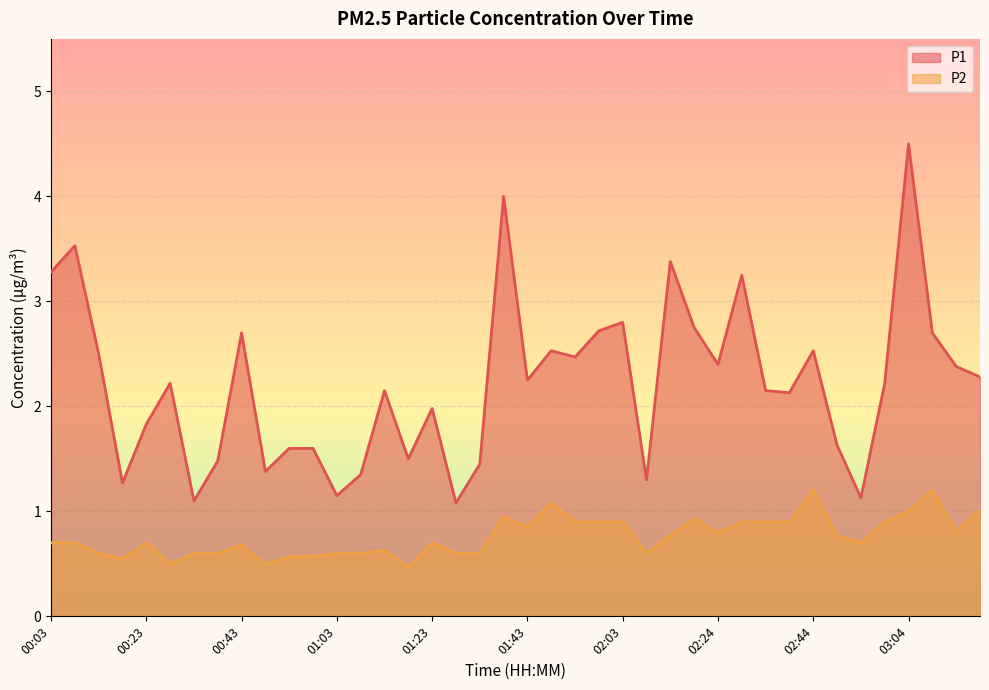

What is the label of the 36th point from the left?

02:59